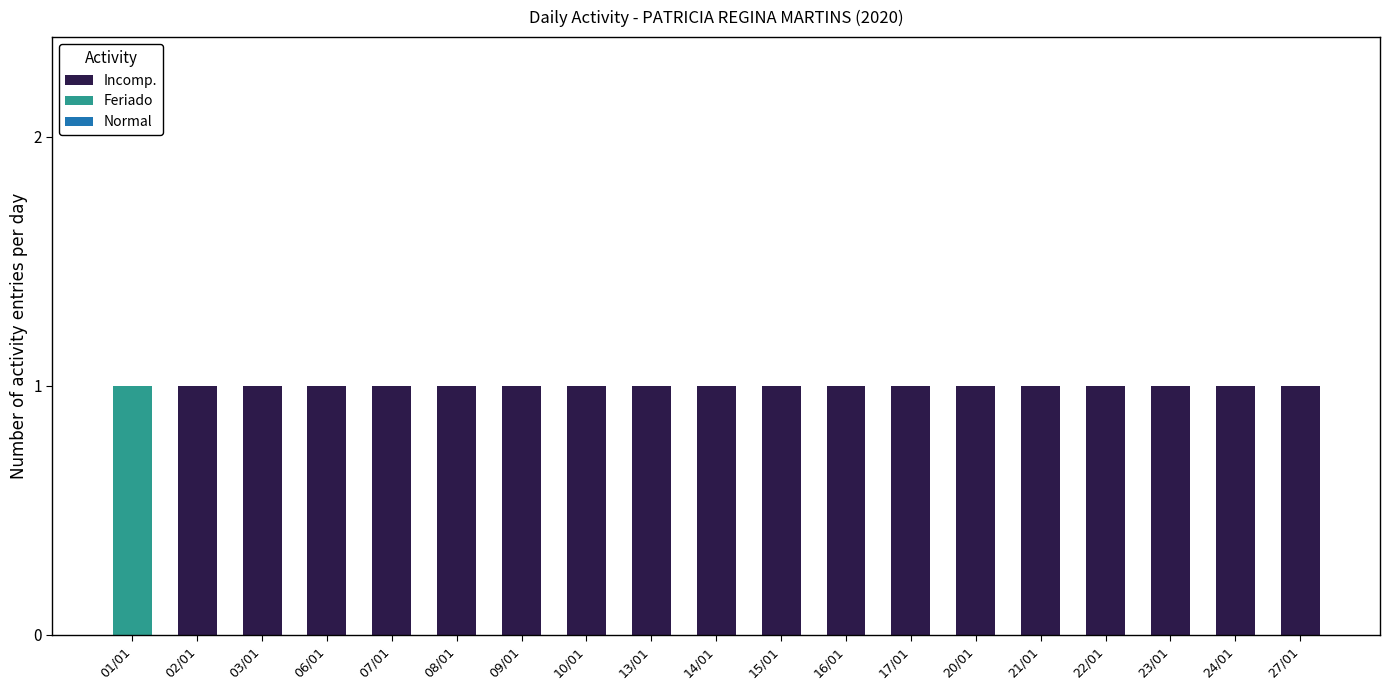

Between 27/01 and 21/01, which is larger?

27/01